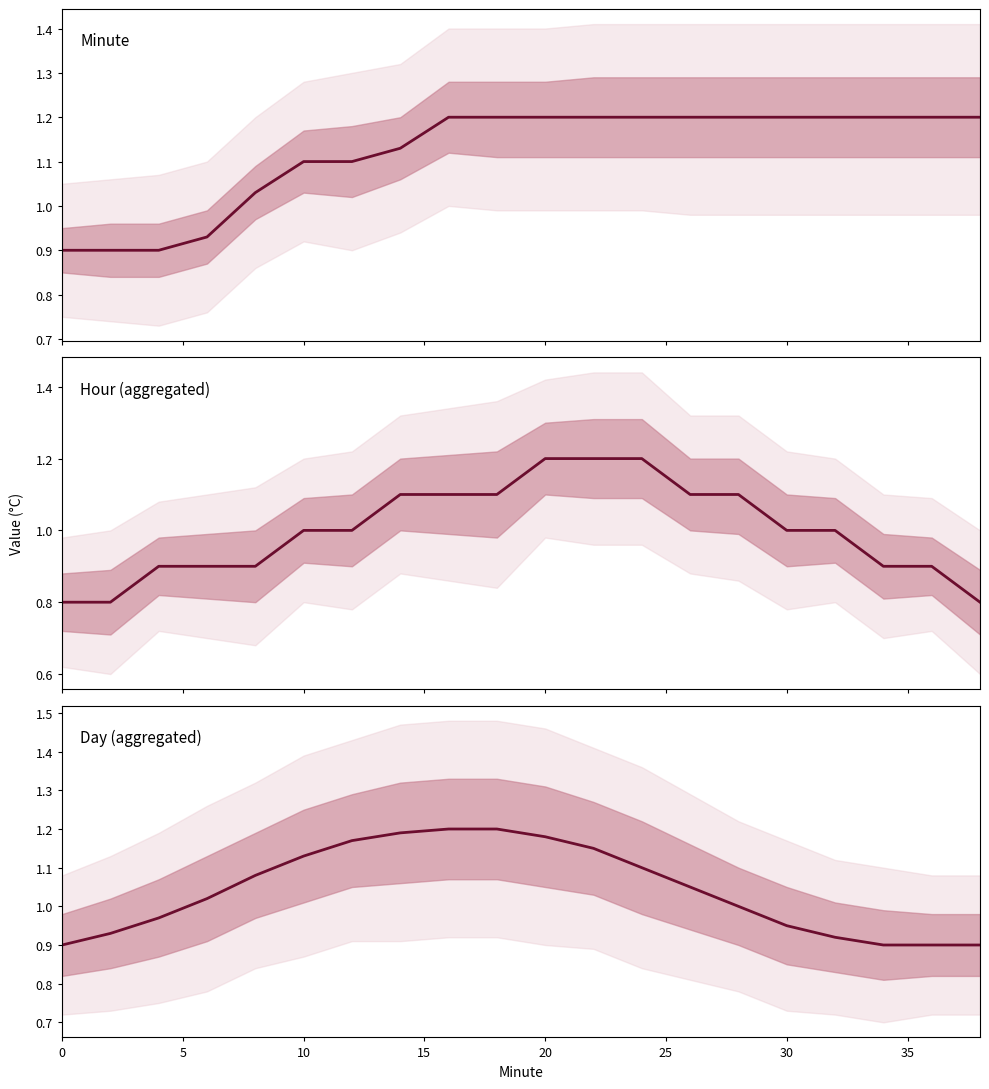

Does the chart display data point markers on the line(s)?

No